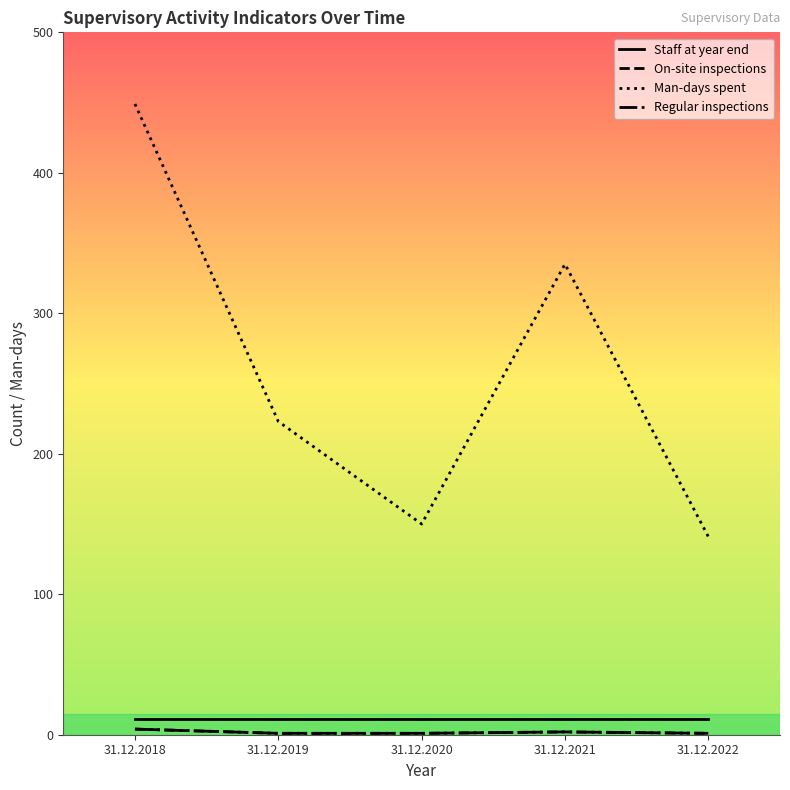

Does the chart have visible grid lines?

No